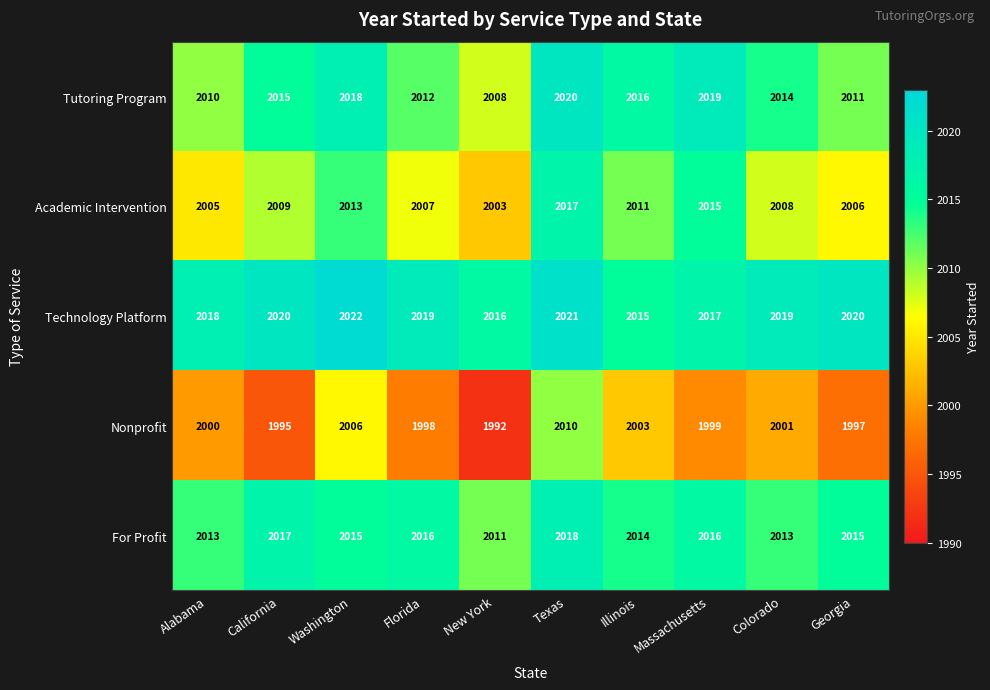

Which label corresponds to the smallest value in the chart?

New York